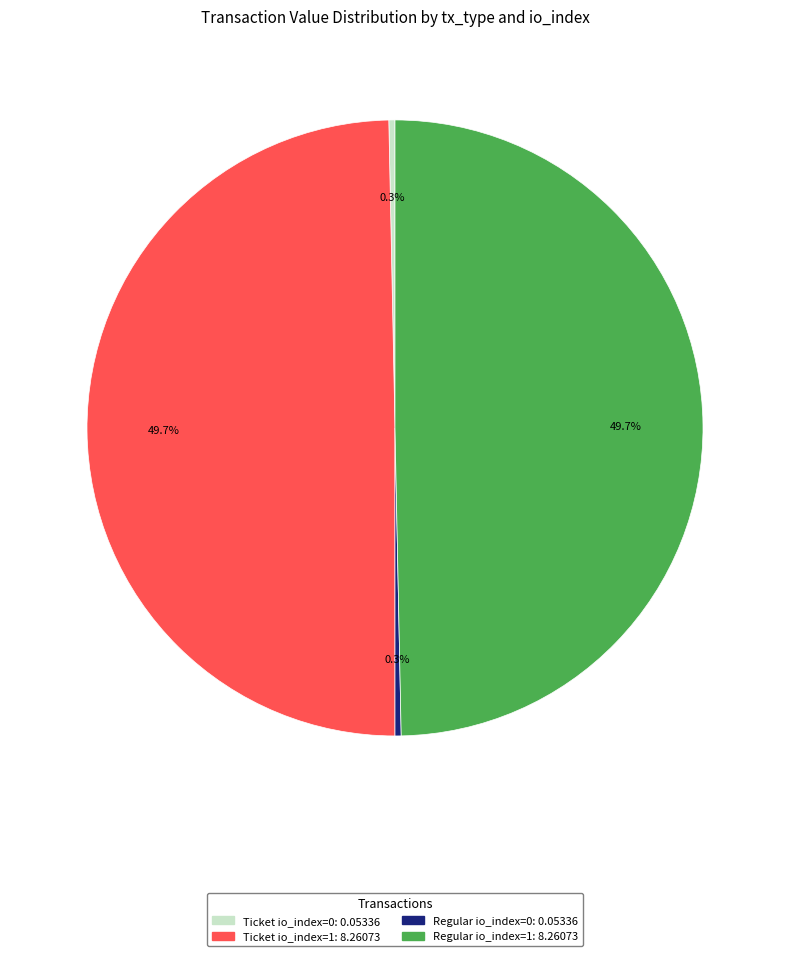

Count the number of slices in the pie.

4